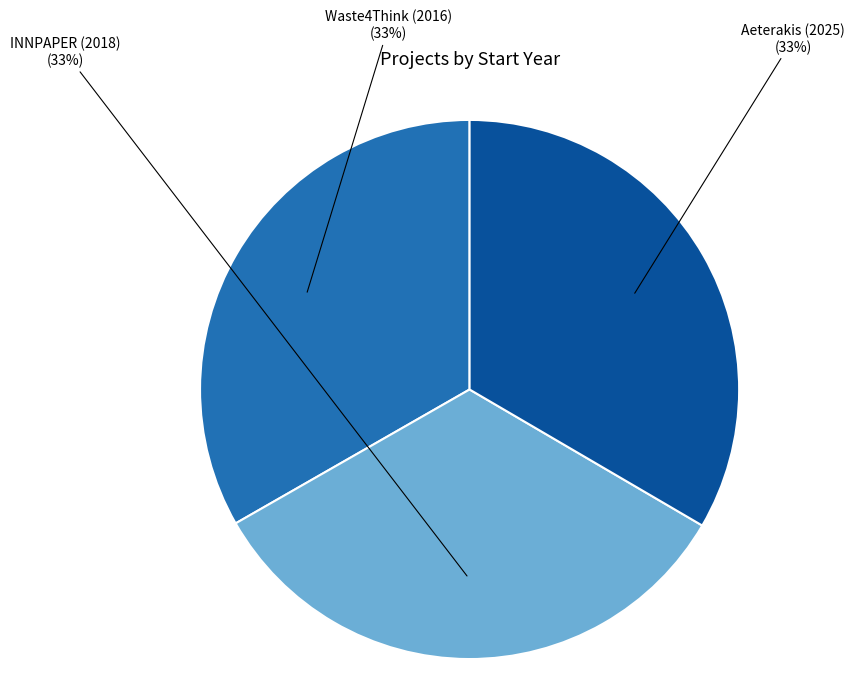

Does any single category account for the majority?

No